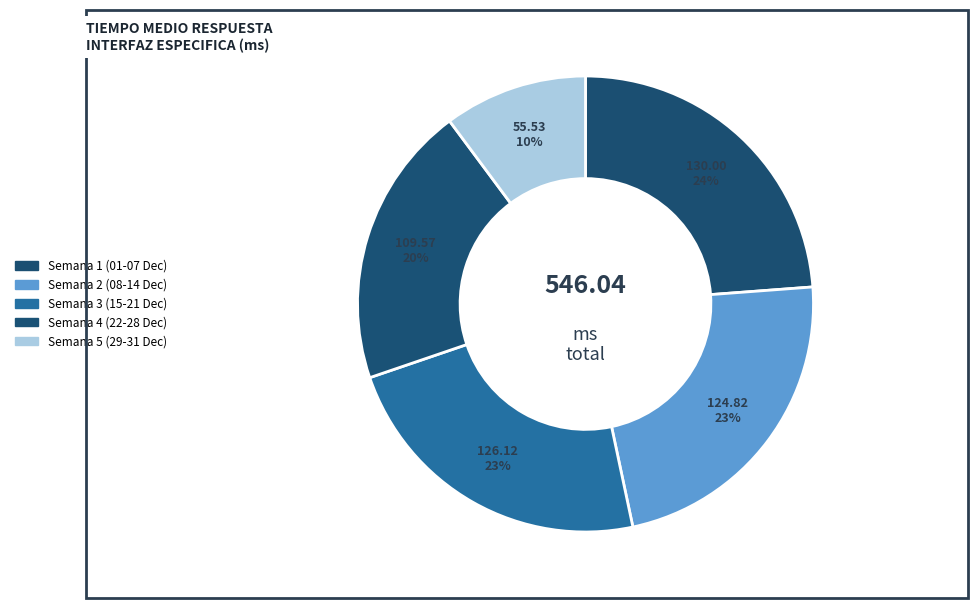

How many segments does this pie chart have?

5